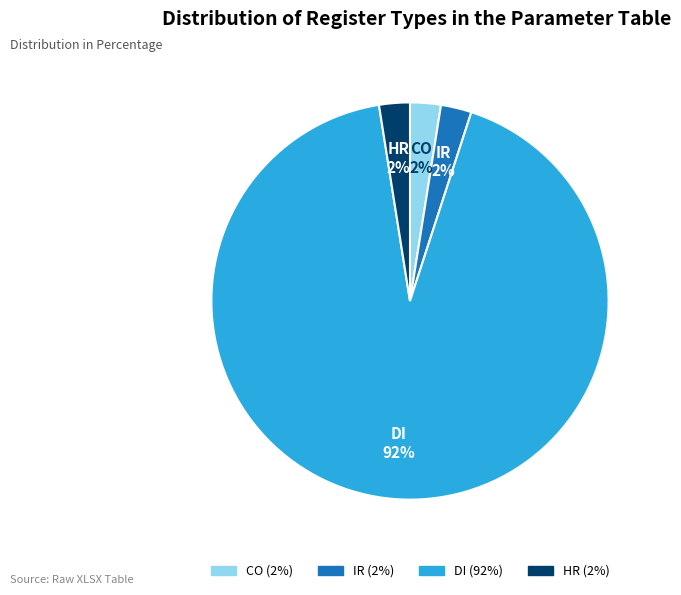

To the nearest percent, what is the average slice percentage?

25%